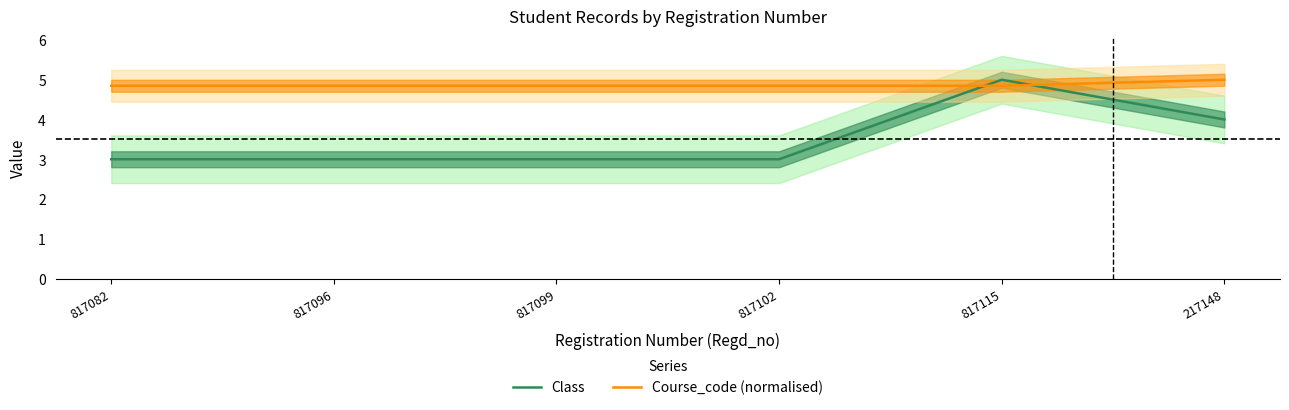

What is the sum of all Course_code (normalised) values?

29.2